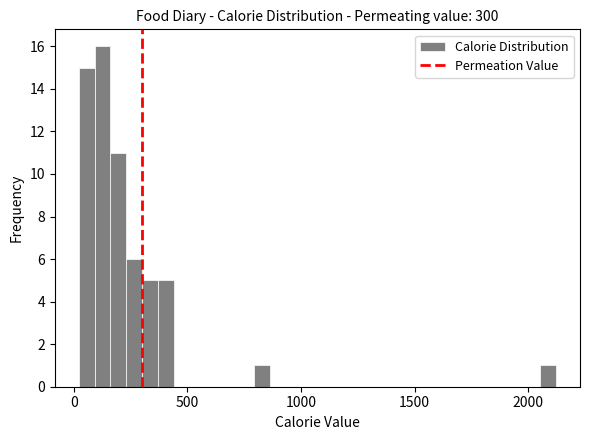

Read against the x-axis, roughly where is the centre of the tallest bar?

150